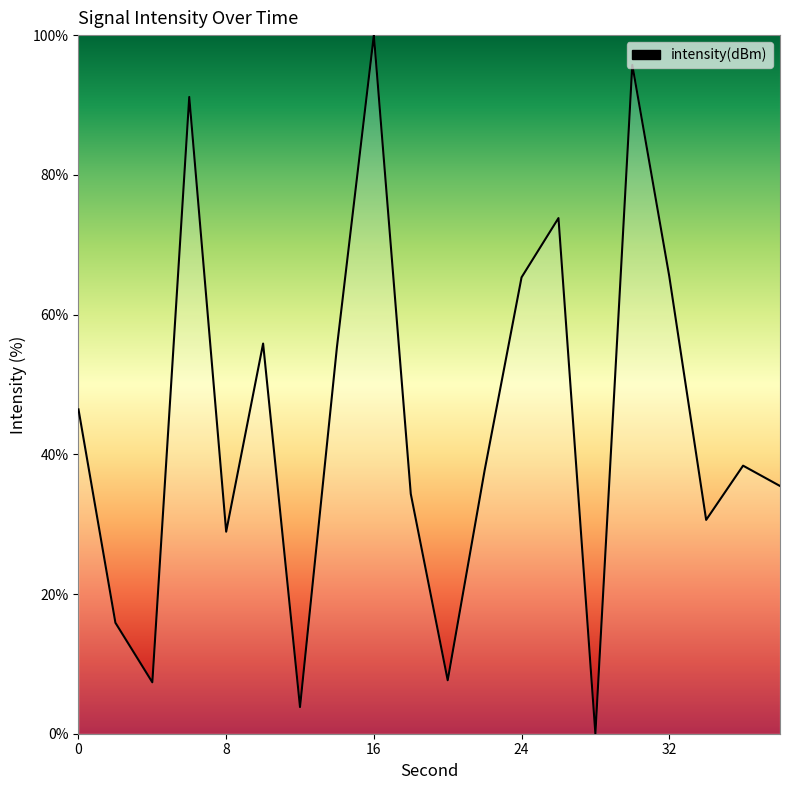

What is the greatest value displayed?

100.0